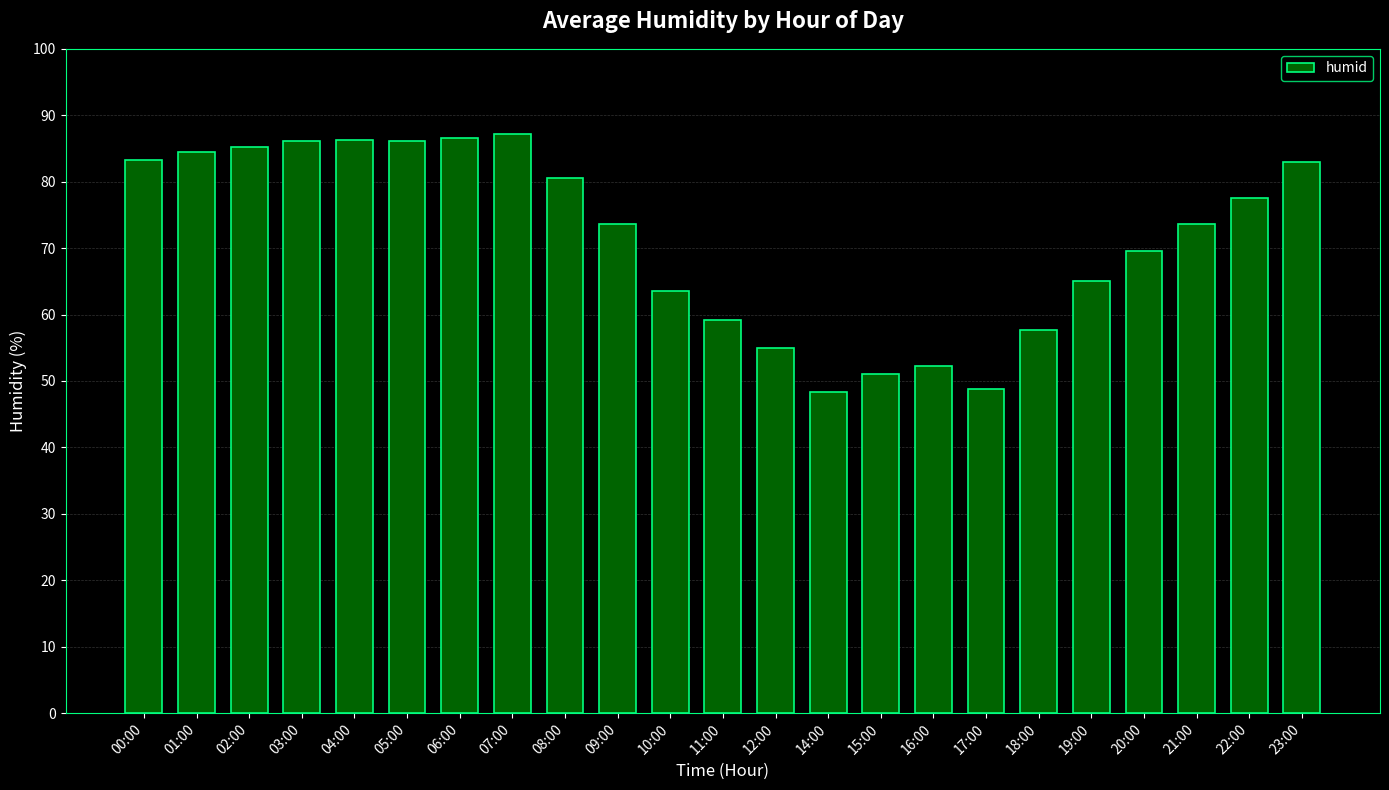

What is the change in value from 05:00 to 15:00?

-35.1